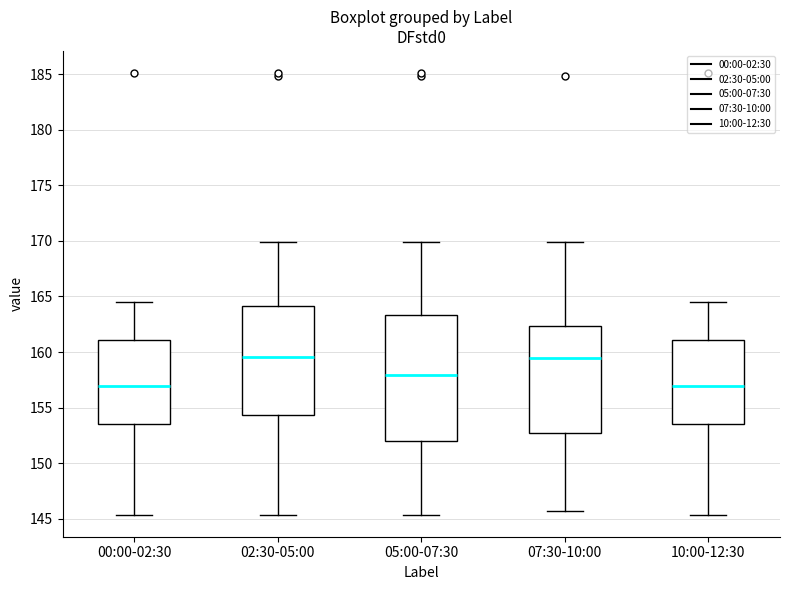

Reading left to right, read every box against the y-axis: the position of its median line, the range the box covers, and the ends of its whiskers. The values are not printed on the chart, so give them approximately, as read against the axis.

00:00-02:30: median 157.0, box 153.5 to 161.0, whiskers 145.5 to 164.5
02:30-05:00: median 159.5, box 154.5 to 164.0, whiskers 145.5 to 170.0
05:00-07:30: median 158.0, box 152.0 to 163.5, whiskers 145.5 to 170.0
07:30-10:00: median 159.5, box 152.5 to 162.5, whiskers 145.5 to 170.0
10:00-12:30: median 157.0, box 153.5 to 161.0, whiskers 145.5 to 164.5